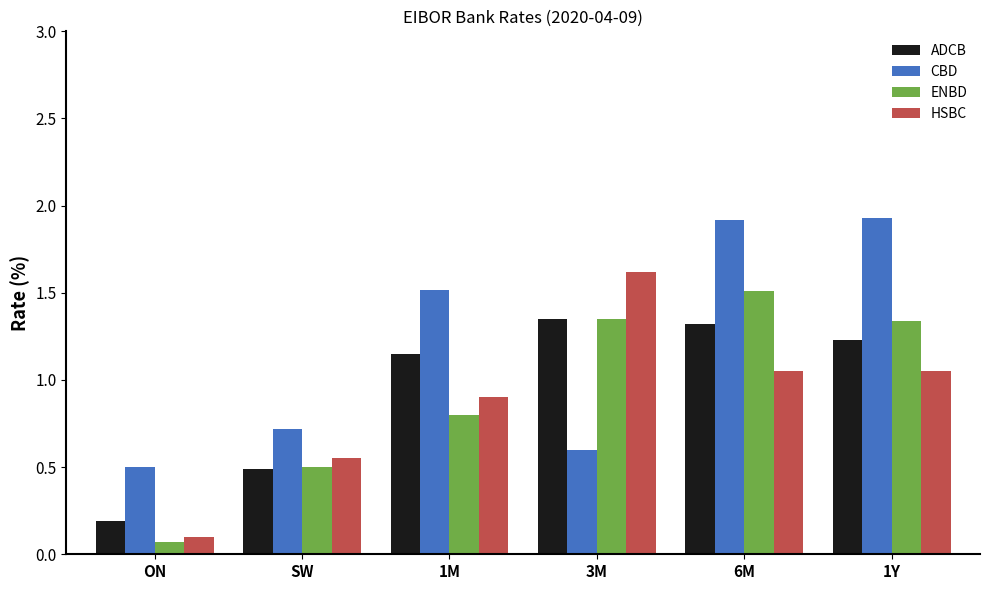

Where does the HSBC series first go above 1?

3M